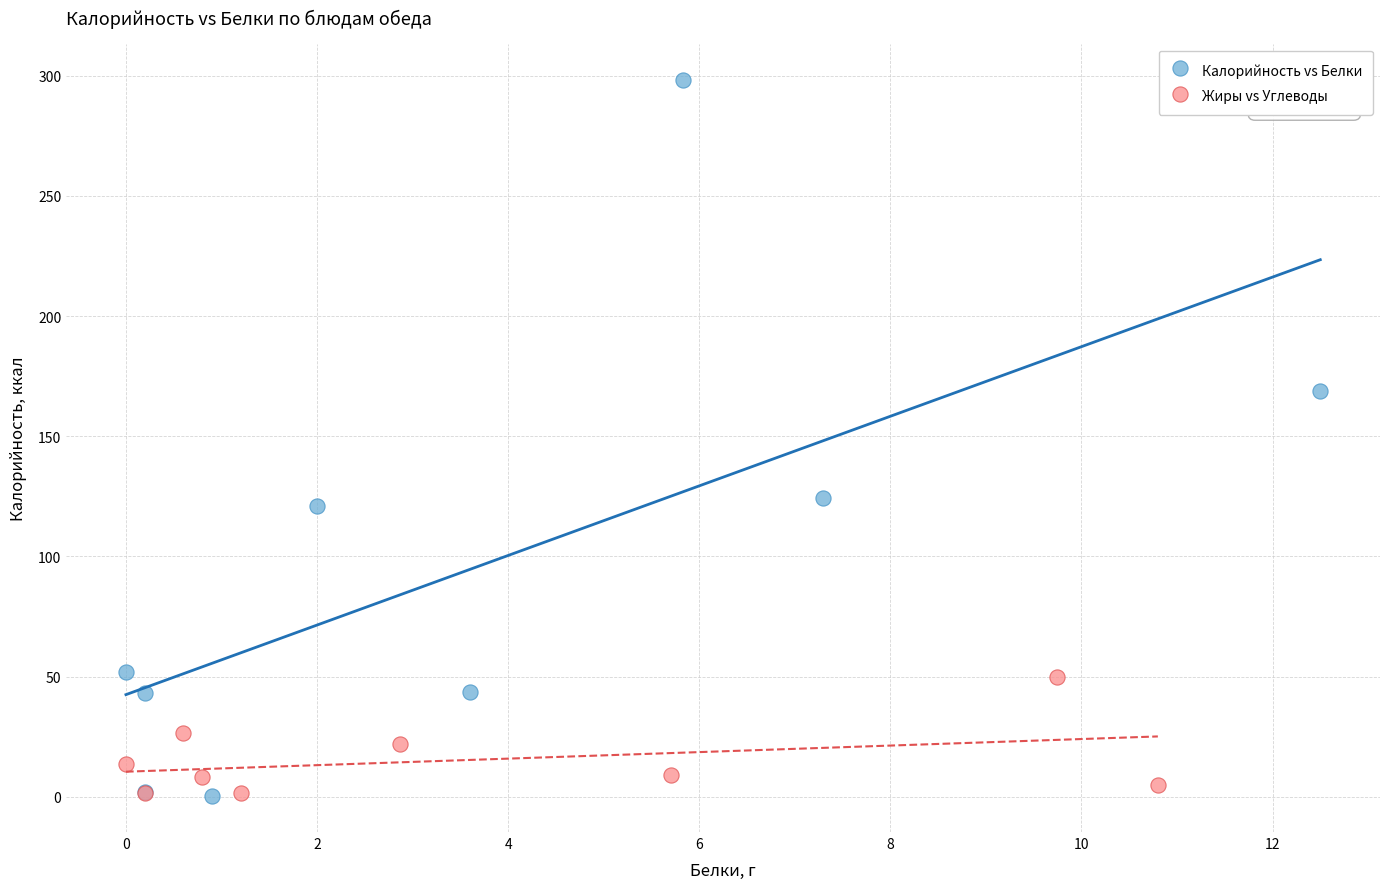

Which series has the largest Y range (max minus min)?

Калорийность vs Белки